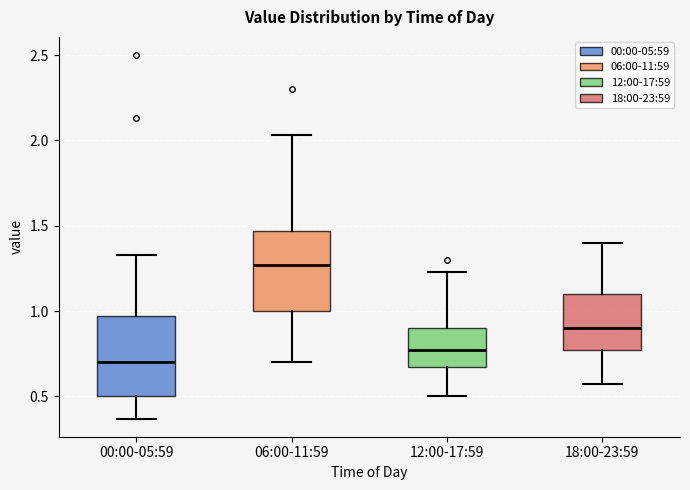

Where does the lower whisker of the box for 12:00-17:59 end on the y-axis? The values are not printed on the chart, so give them approximately, as read against the axis.

0.50